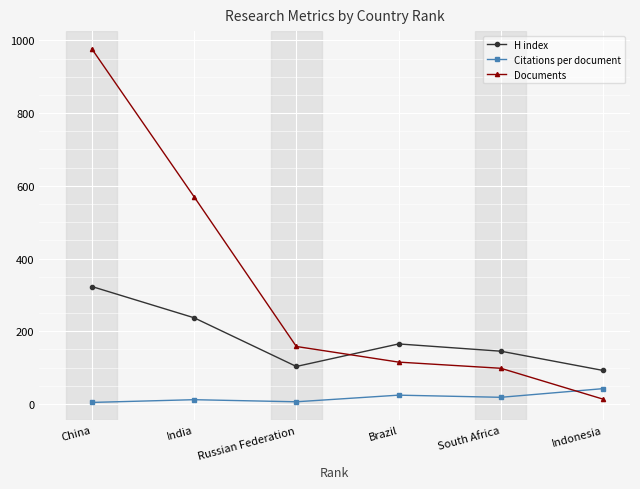

Which category has the highest value in the Documents series?

China